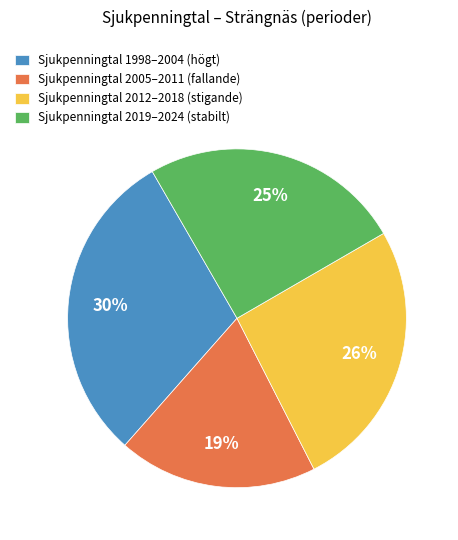

Which category has the biggest portion of the pie?

Sjukpenningtal 1998–2004 (högt)